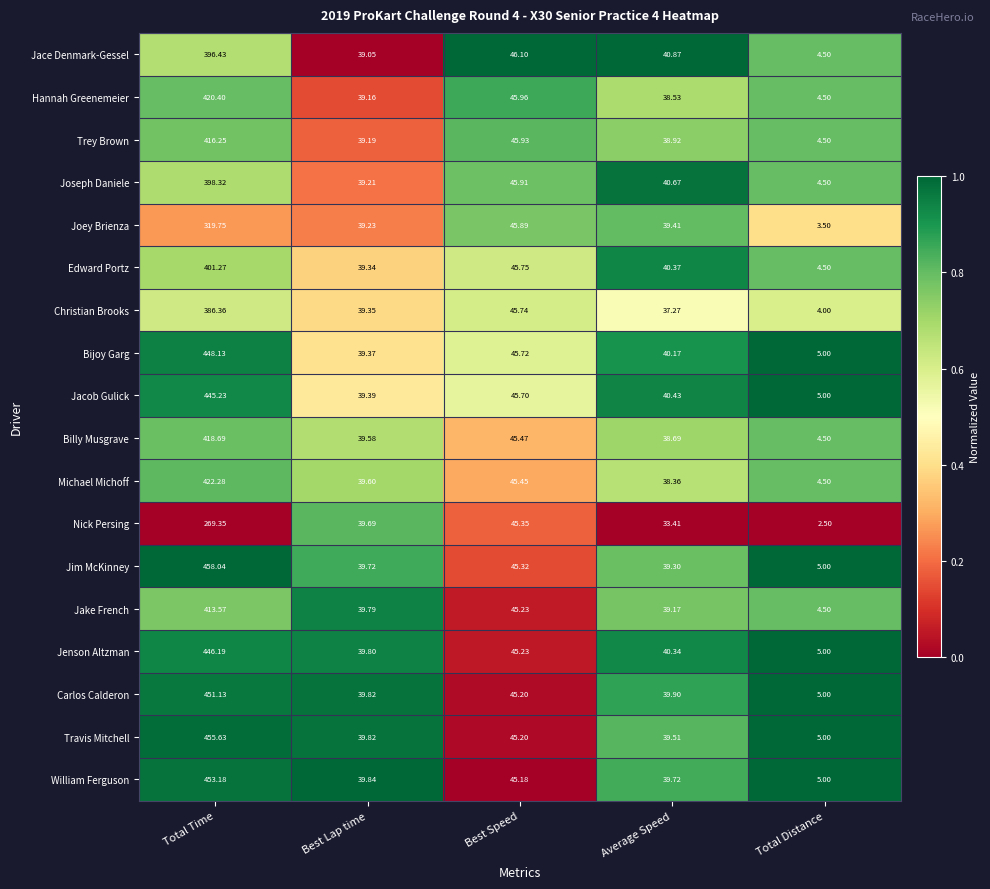

List the labels in order of Jake French value, largest first.

Total Time, Best Speed, Best Lap time, Average Speed, Total Distance